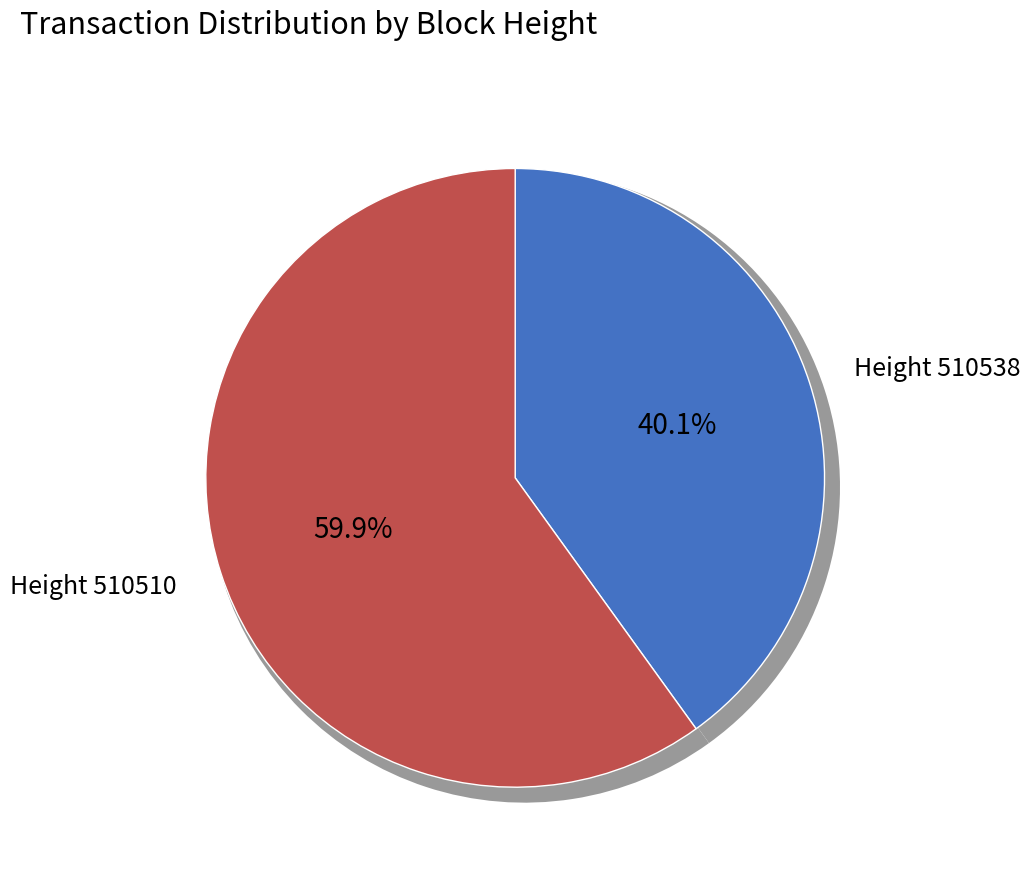

To the nearest percent, what is the difference between the 510538 and 510510 slice percentages?

20%